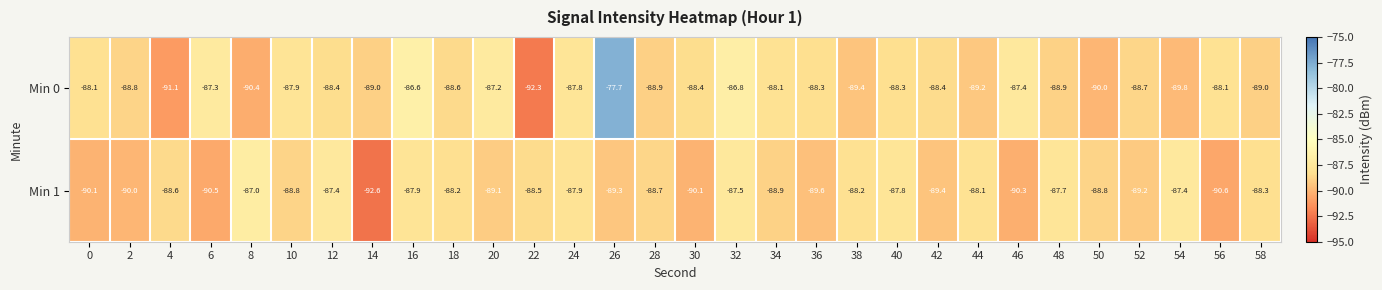

What is the difference between the maximum and minimum values in the Min 1 series?

5.6